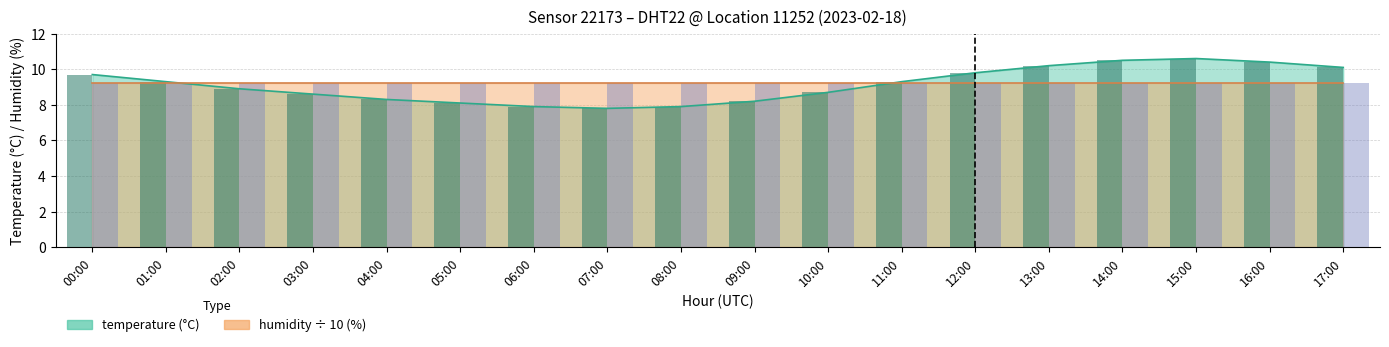

What is the average value?

9.1